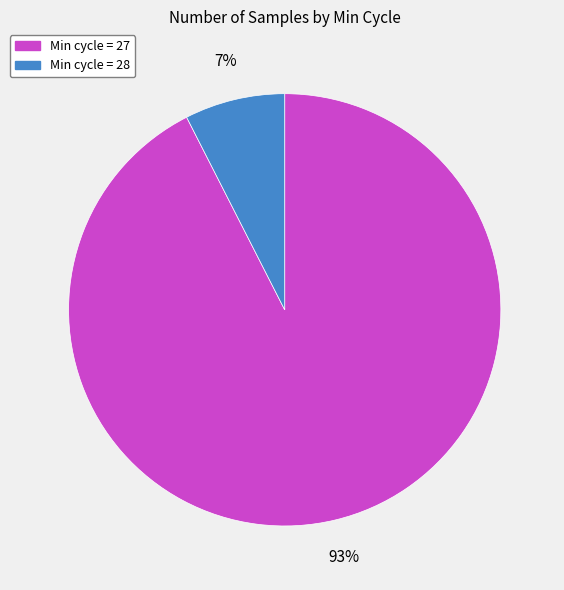

Is there a majority slice in this chart?

Yes